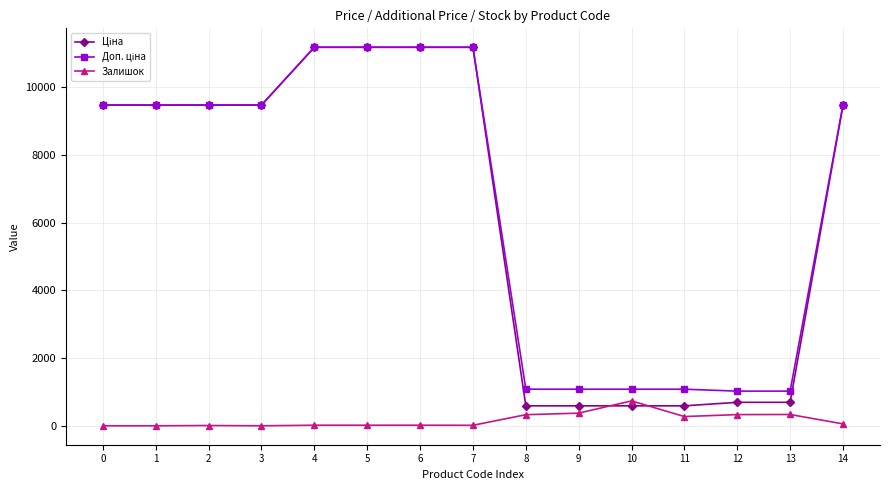

At how many categories does at least one series exceed 4145?

9